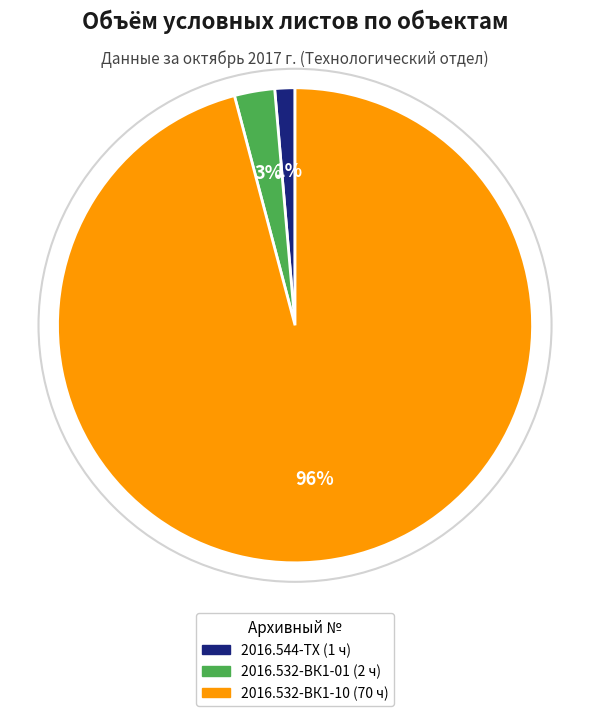

To the nearest percent, what is the difference between the largest and smallest slice percentages?

95%